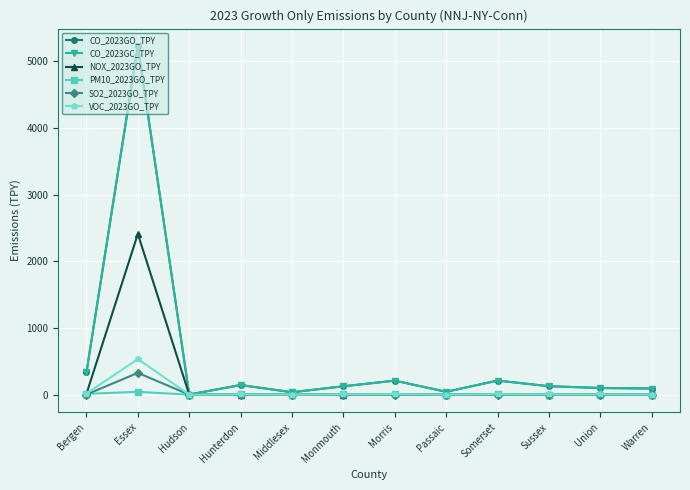

Does the chart have visible grid lines?

Yes